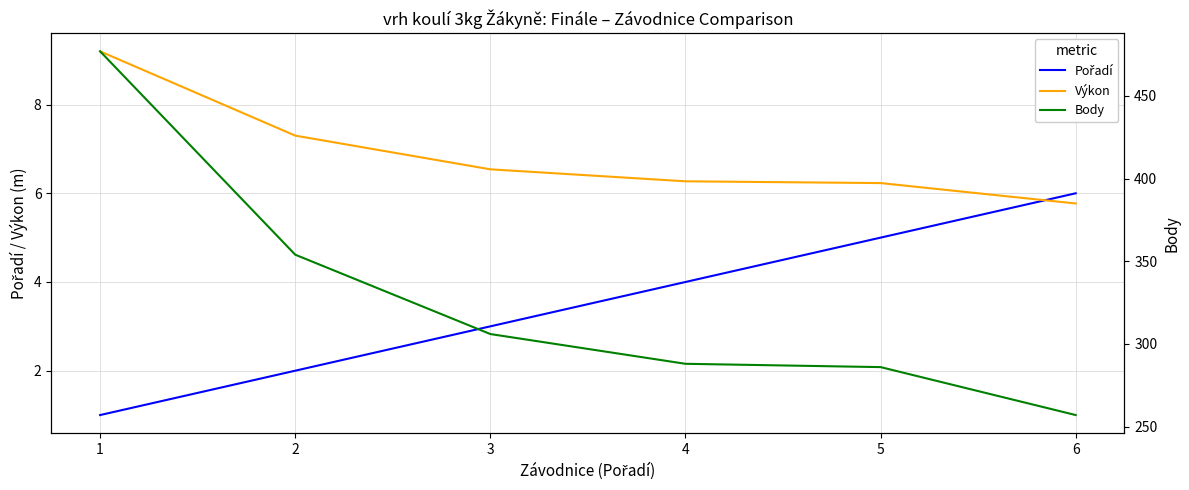

How many distinct data groups are displayed?

3